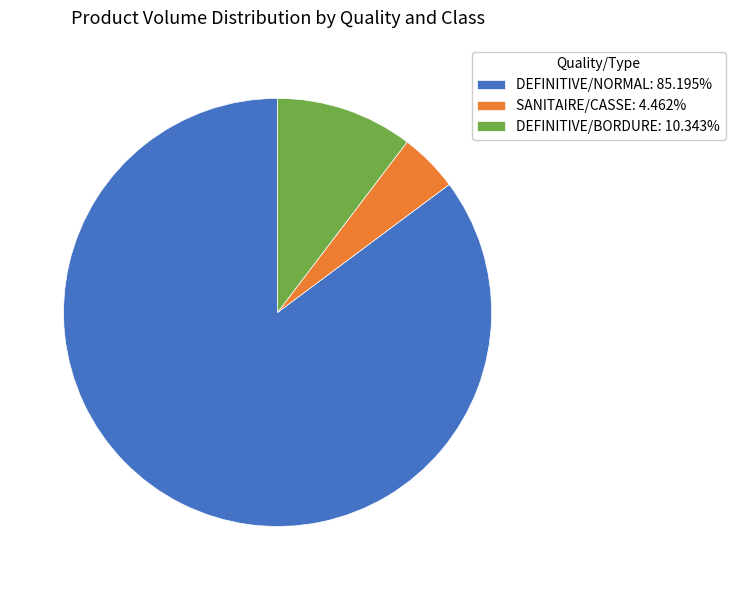

What is the ratio of the value at DEFINITIVE/NORMAL: 85.195% to the value at DEFINITIVE/BORDURE: 10.343%?

8.2